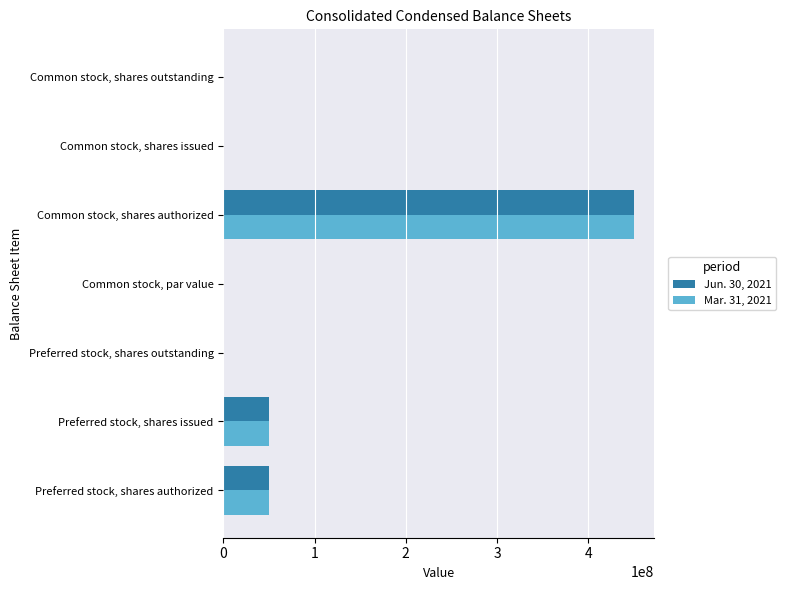

What is the sum of all Mar. 31, 2021 values?

552000000